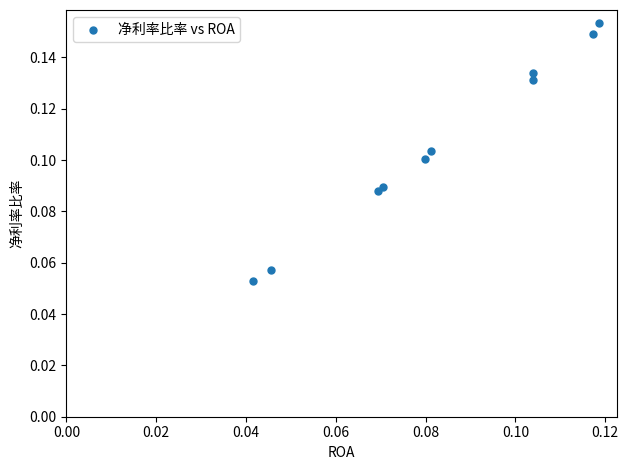

How many data points are displayed?

10